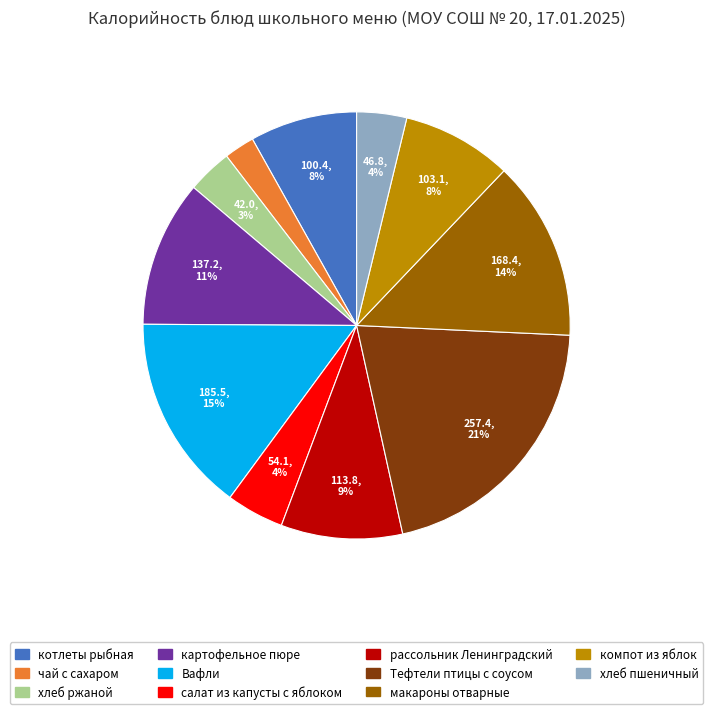

How many segments does this pie chart have?

11